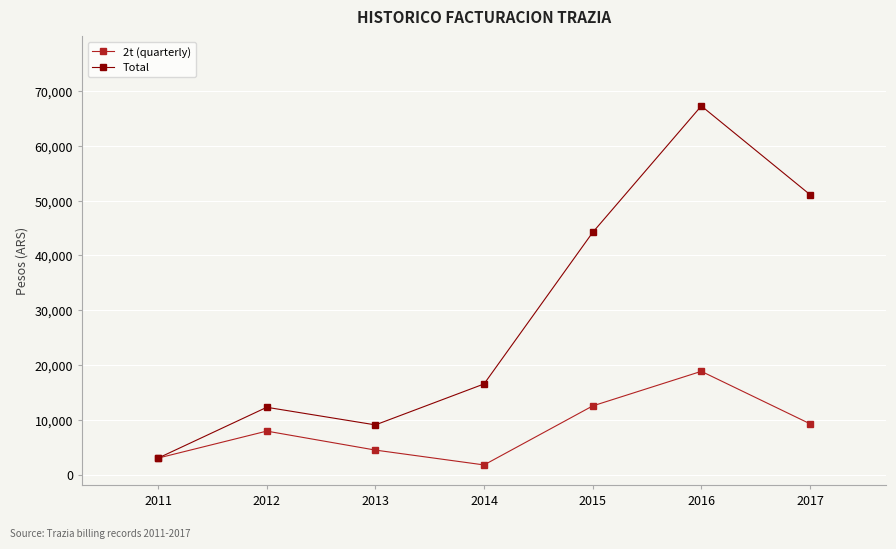

Is the value of 2t (quarterly) at 2014 greater than the value of Total at 2015?

No